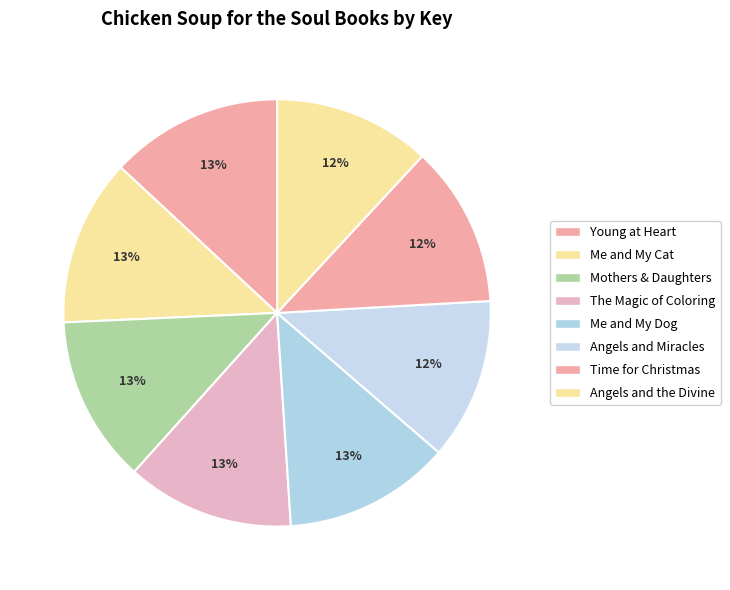

To the nearest percent, what portion does The Magic of Coloring represent?

13%